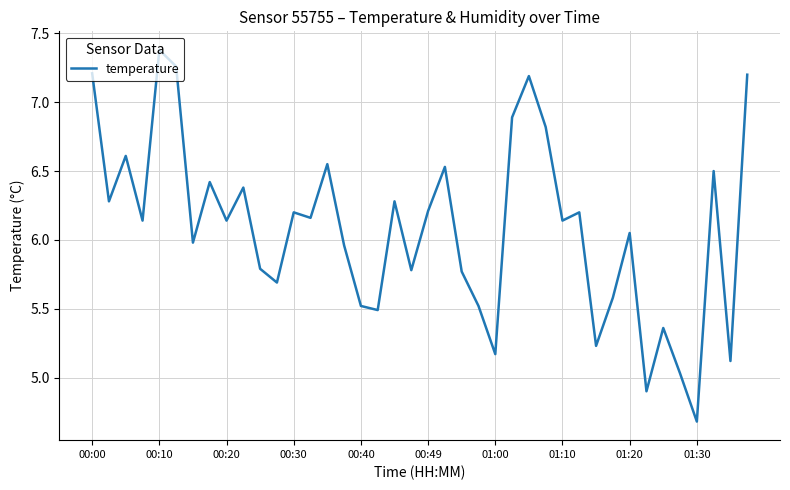

What is the smallest value displayed?

4.7